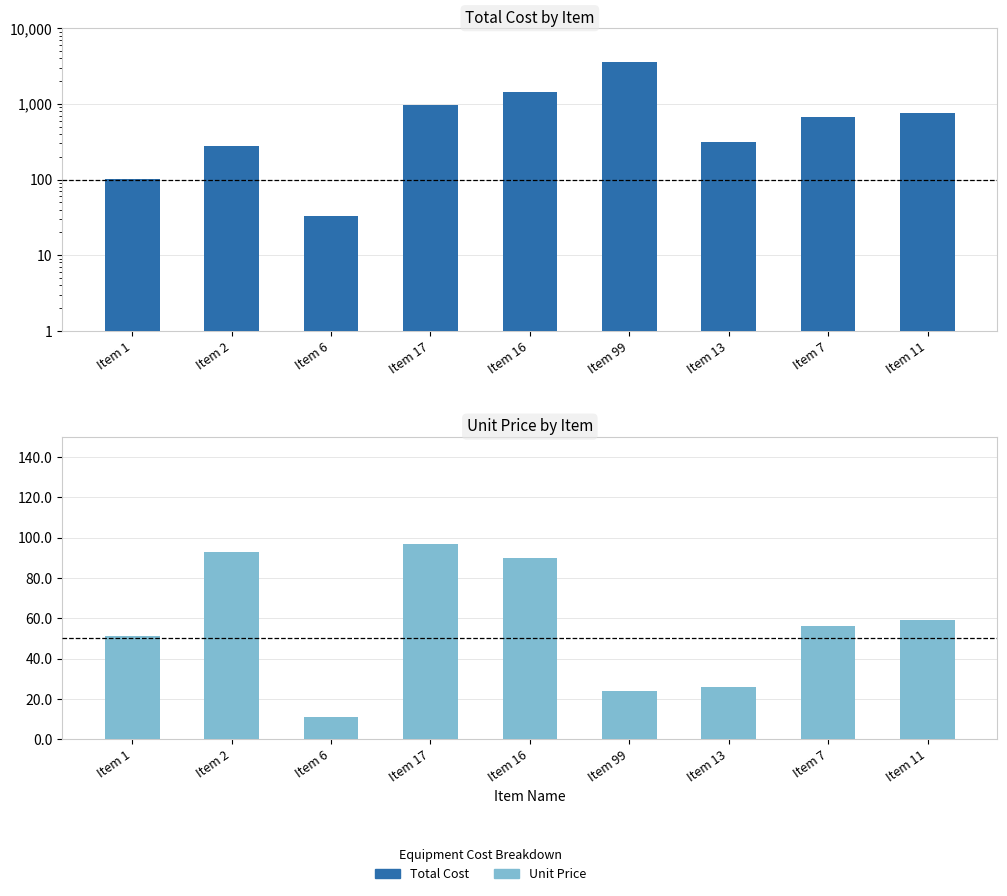

Rank the categories by Unit Price value from highest to lowest.

Item 17, Item 2, Item 16, Item 11, Item 7, Item 1, Item 13, Item 99, Item 6